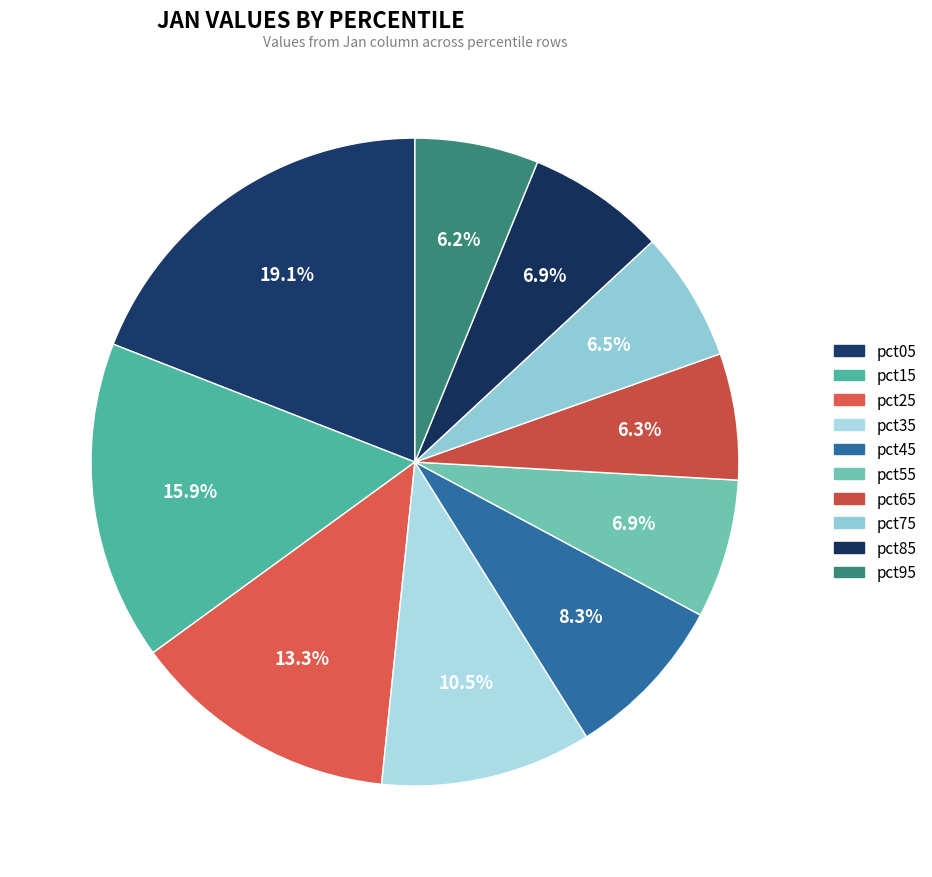

Is it true that pct25 is 1% of the pie?

False